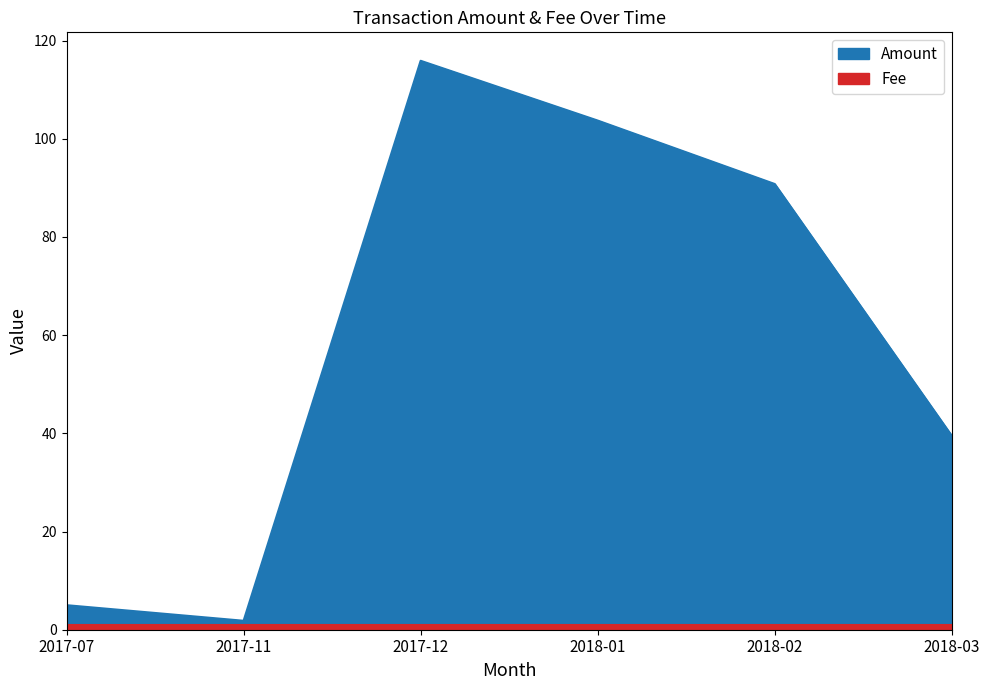

What is the smallest value displayed?

1.8